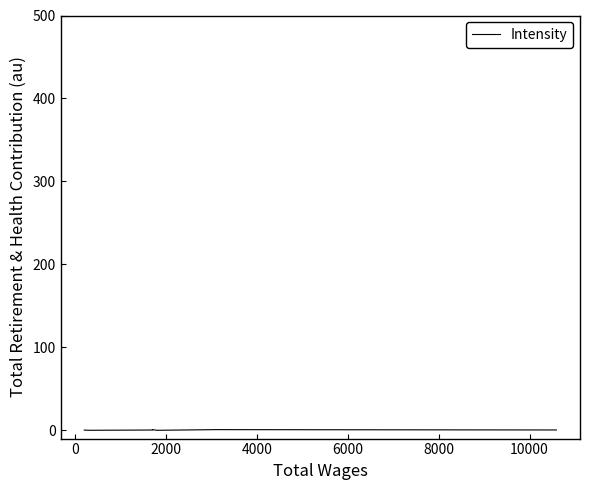

At which category does the chart reach its peak across all series?

10000